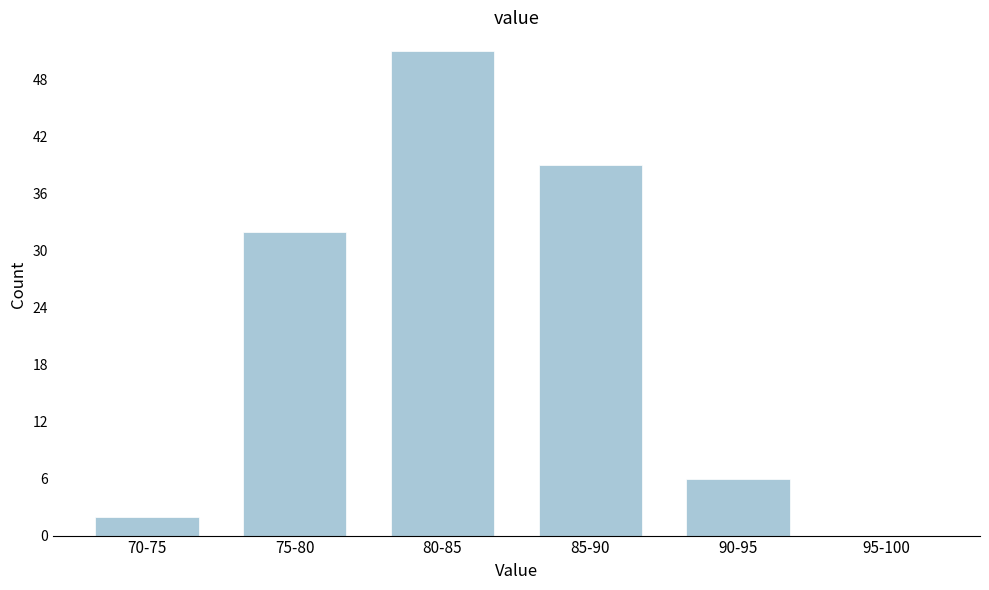

Reading left to right, what are all the values shown in this chart?

70-75=2	75-80=32	80-85=51	85-90=39	90-95=6	95-100=0